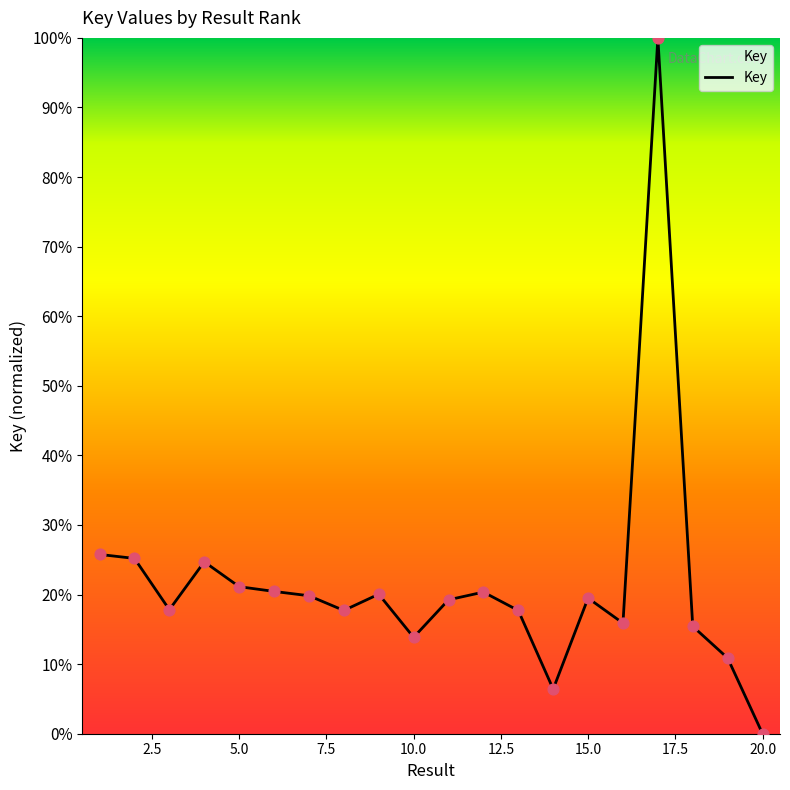

What is the greatest value displayed?

100.0